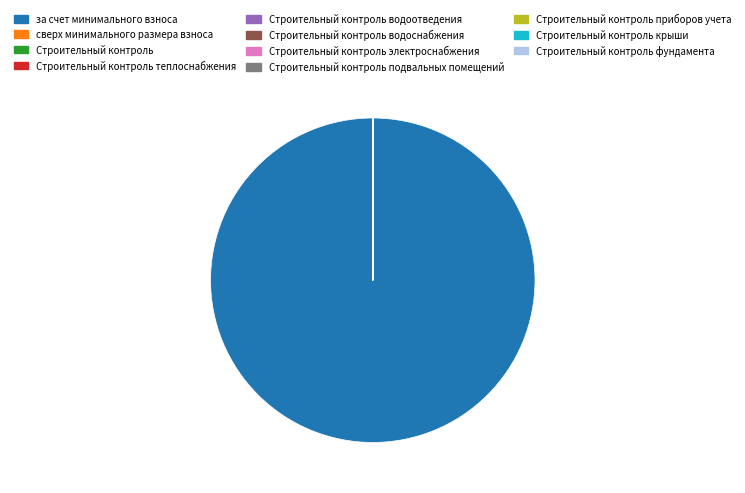

Does за счет минимального взноса represent more than half of the total?

Yes